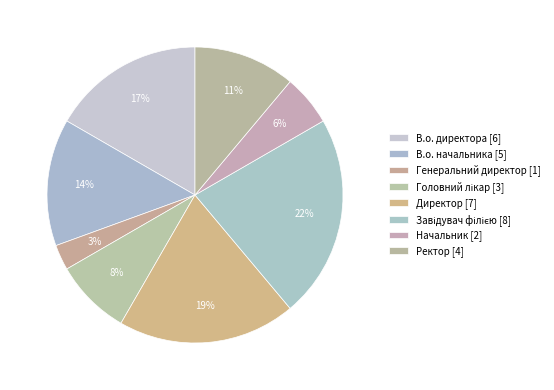

Rank the categories by value from highest to lowest.

Завідувач філією, Директор, В.о. директора, В.о. начальника, Ректор, Головний лікар, Начальник, Генеральний директор